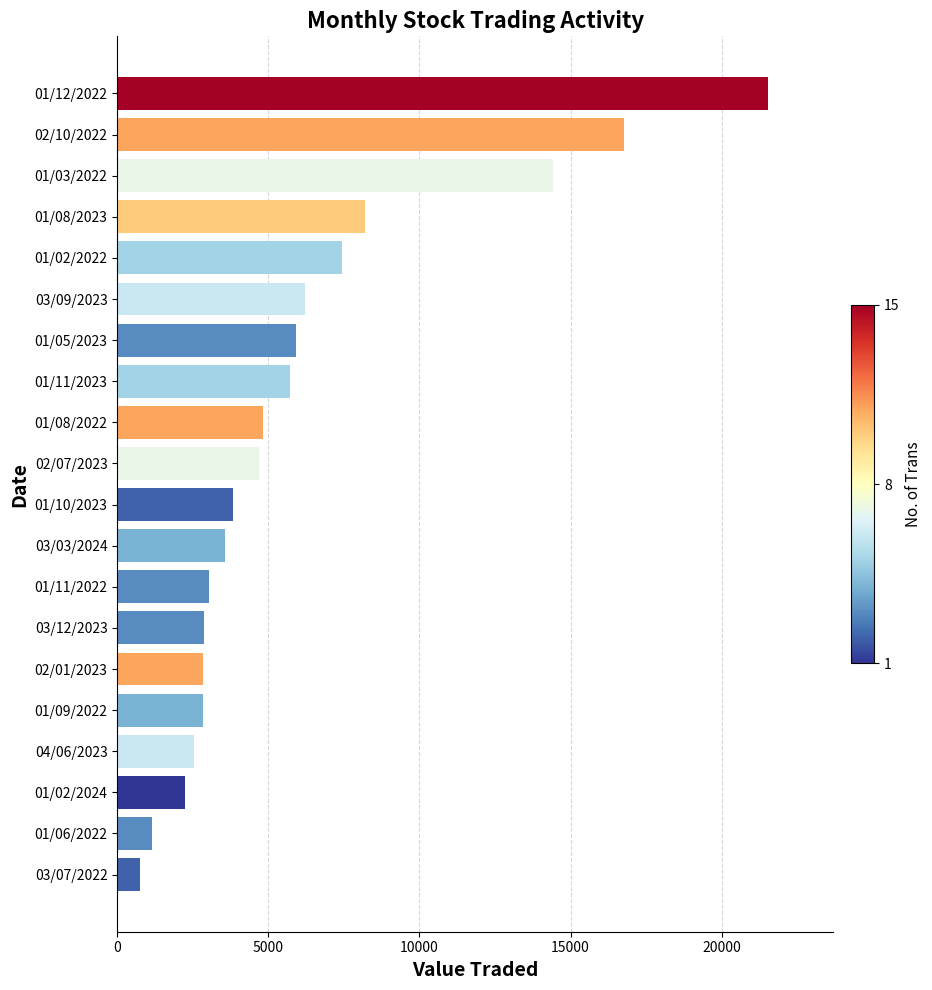

Which has a higher value, 01/10/2023 or 01/02/2024?

01/10/2023